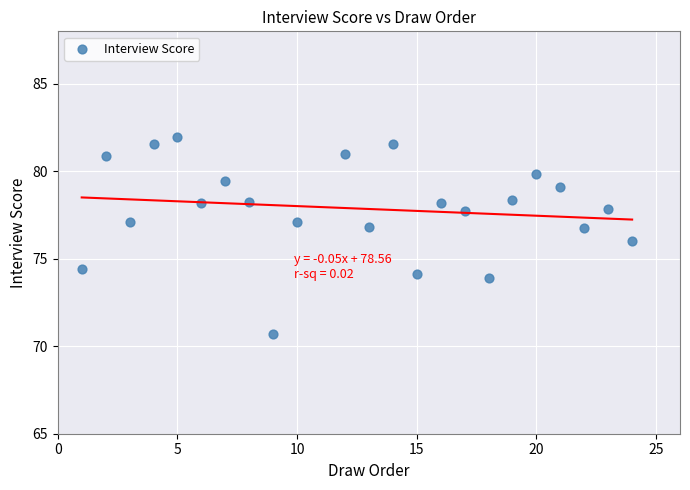

What is the range of Y values (max minus min)?

11.3